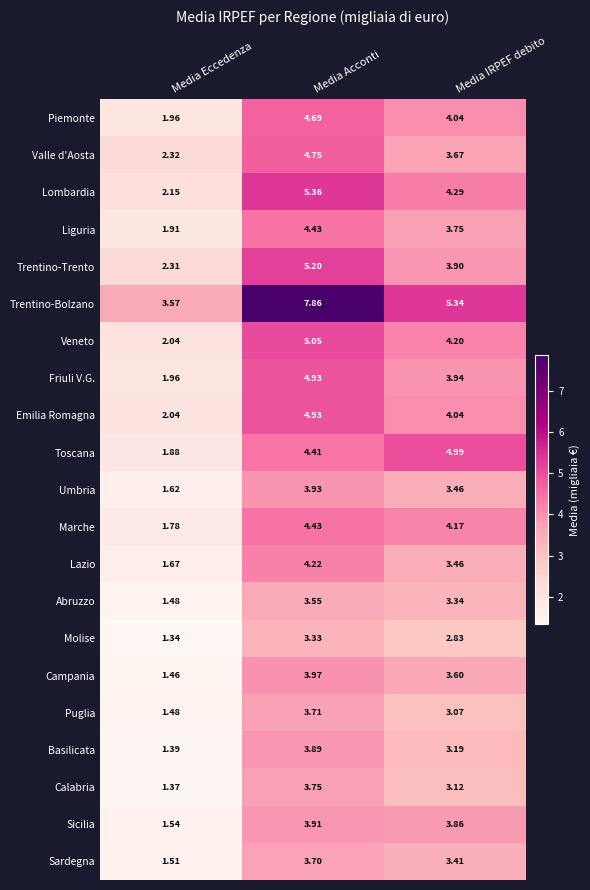

Which series has the largest total across all categories?

Trentino-Bolzano